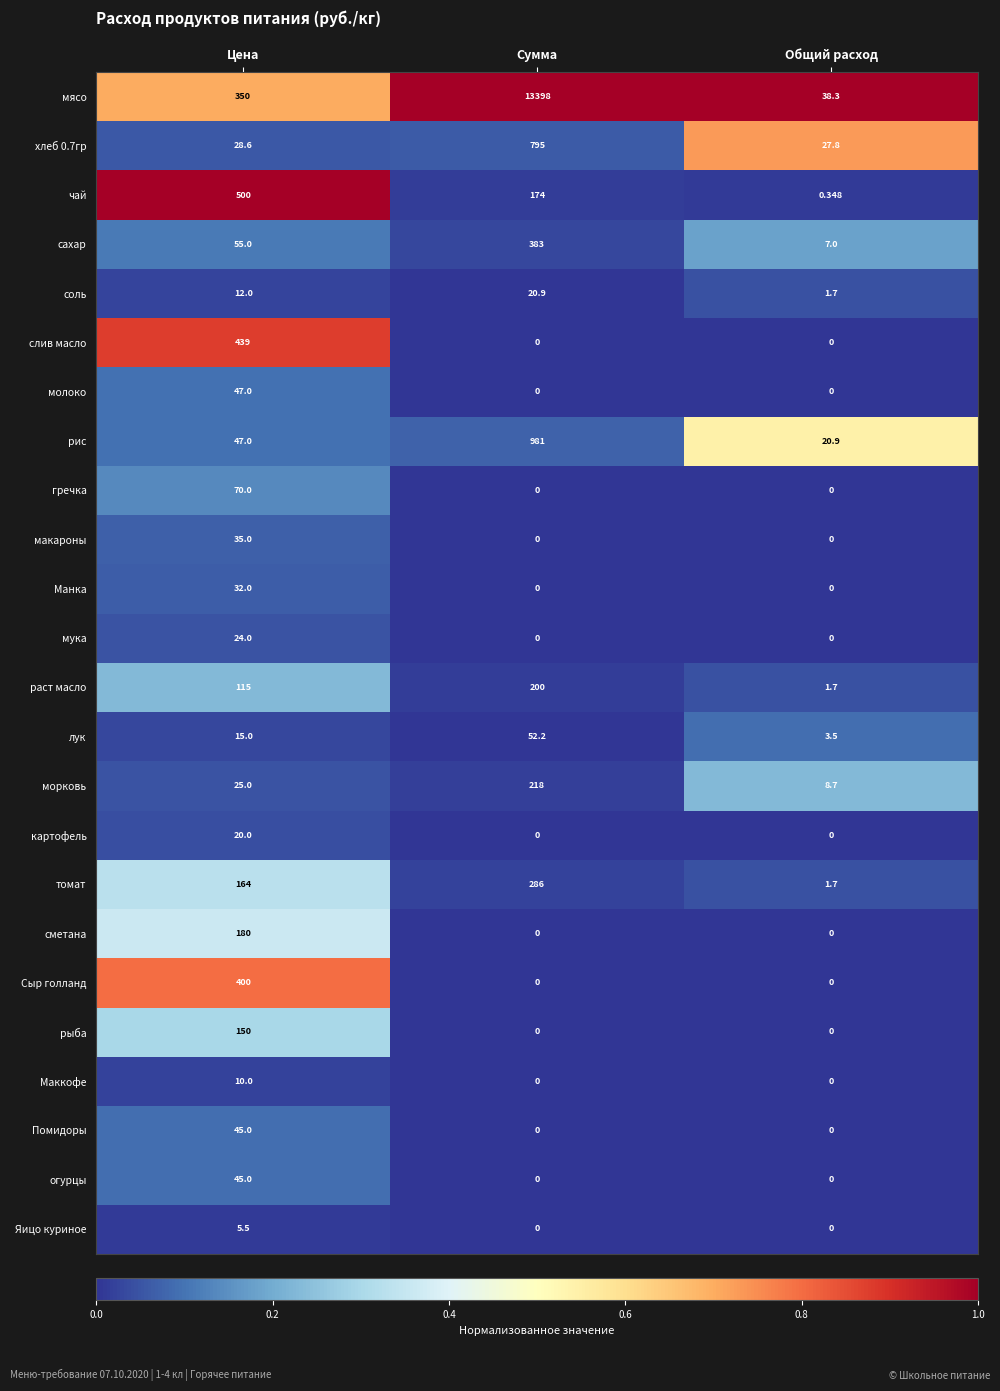

At which label is сахар closest to 195?

Цена